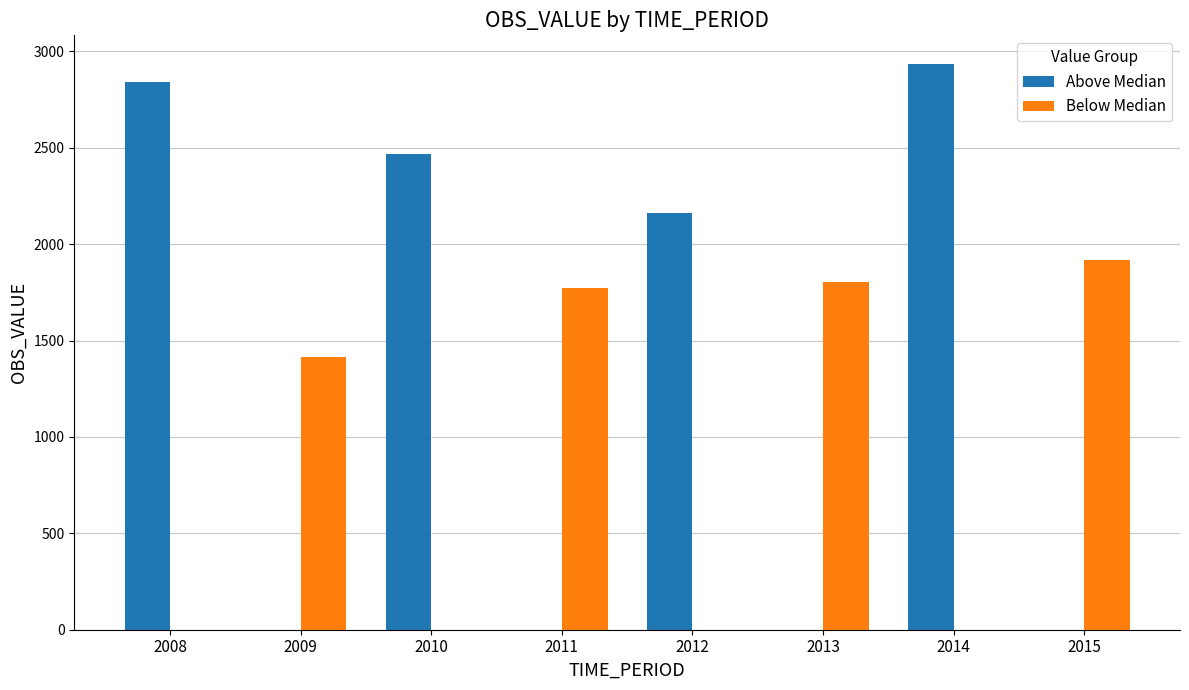

At which category is the sum across all series the highest?

2014